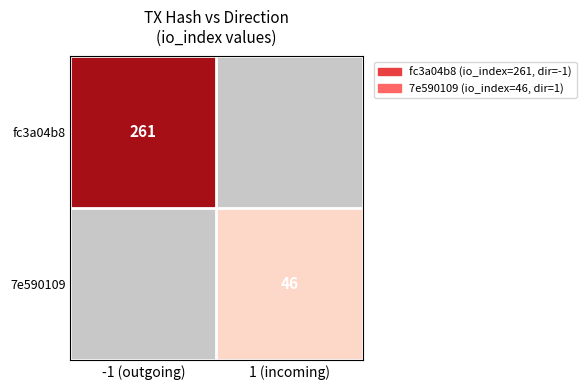

The value of 7e590109 at 1 (incoming) is 46. True or false?

True